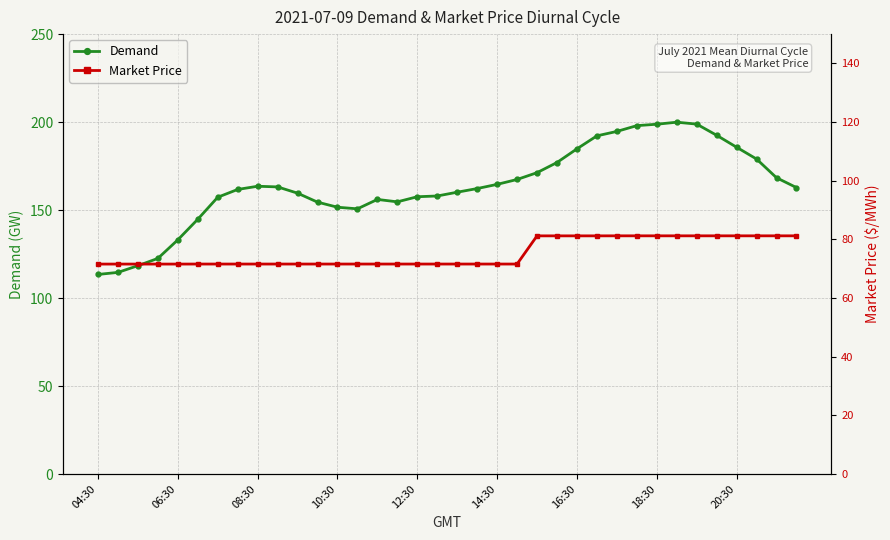

What position from the left is 26?

27